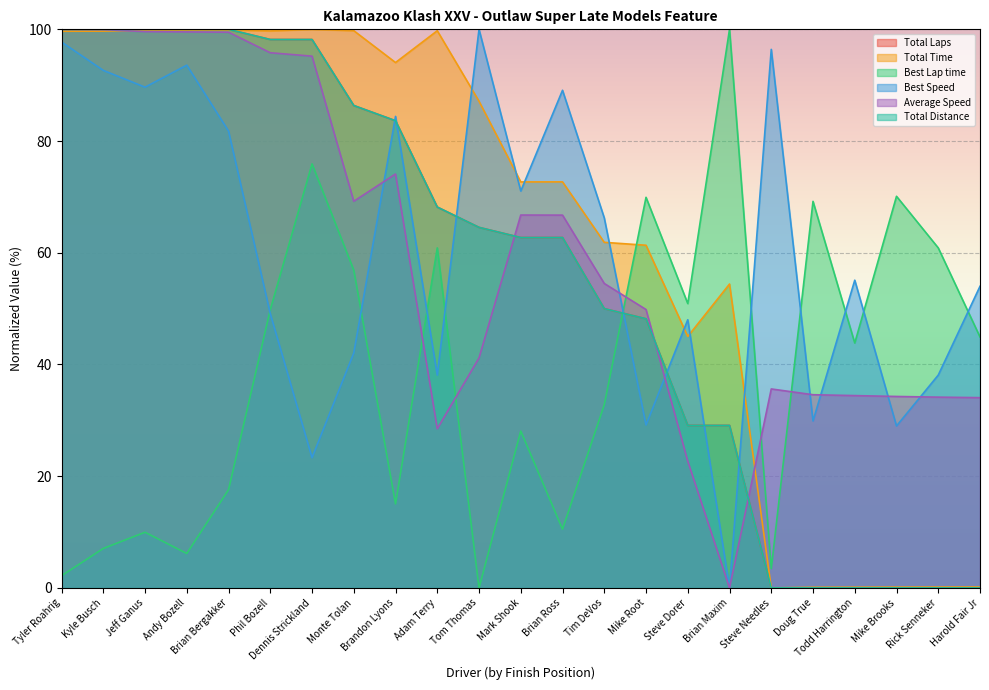

Is it true that Total Laps equals 50.0 at Tim DeVos?

True